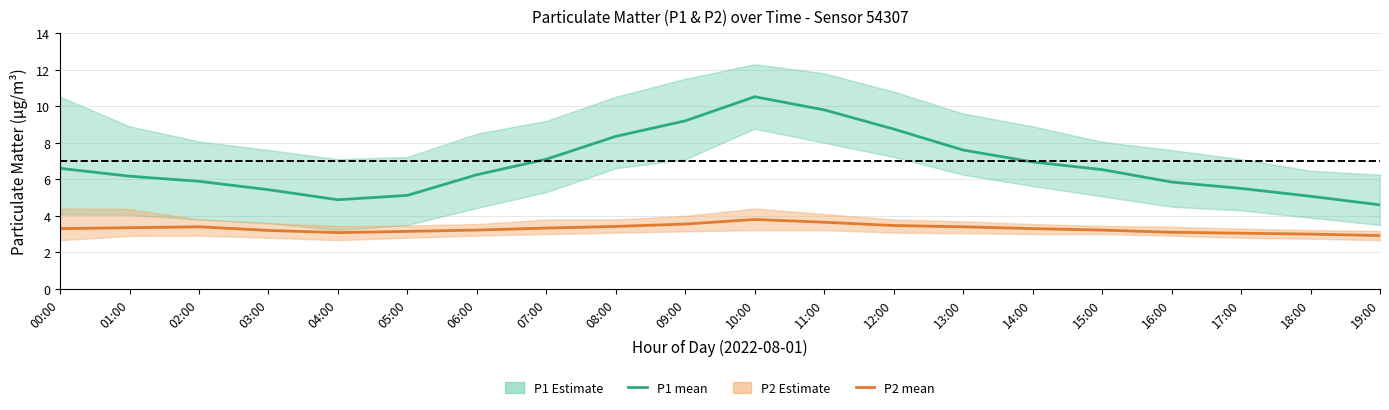

At which category does the chart reach its minimum across all series?

19:00